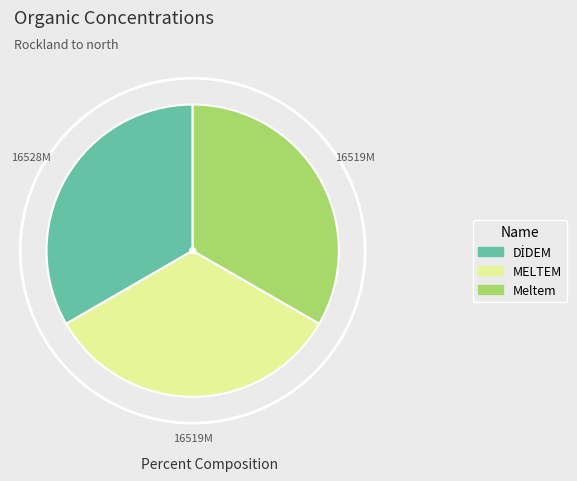

Approximately how many times larger is the value at Meltem compared to MELTEM?

1.0